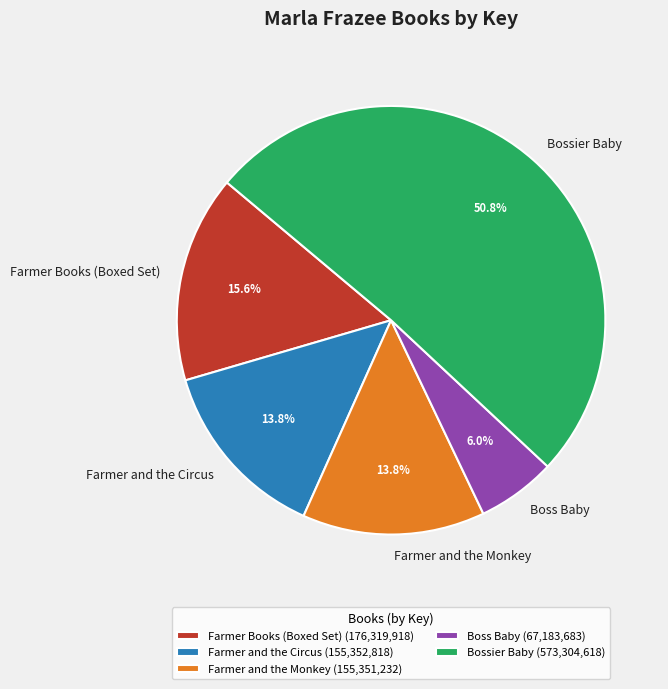

To the nearest percent, what percentage of the pie is Farmer Books (Boxed Set)?

16%